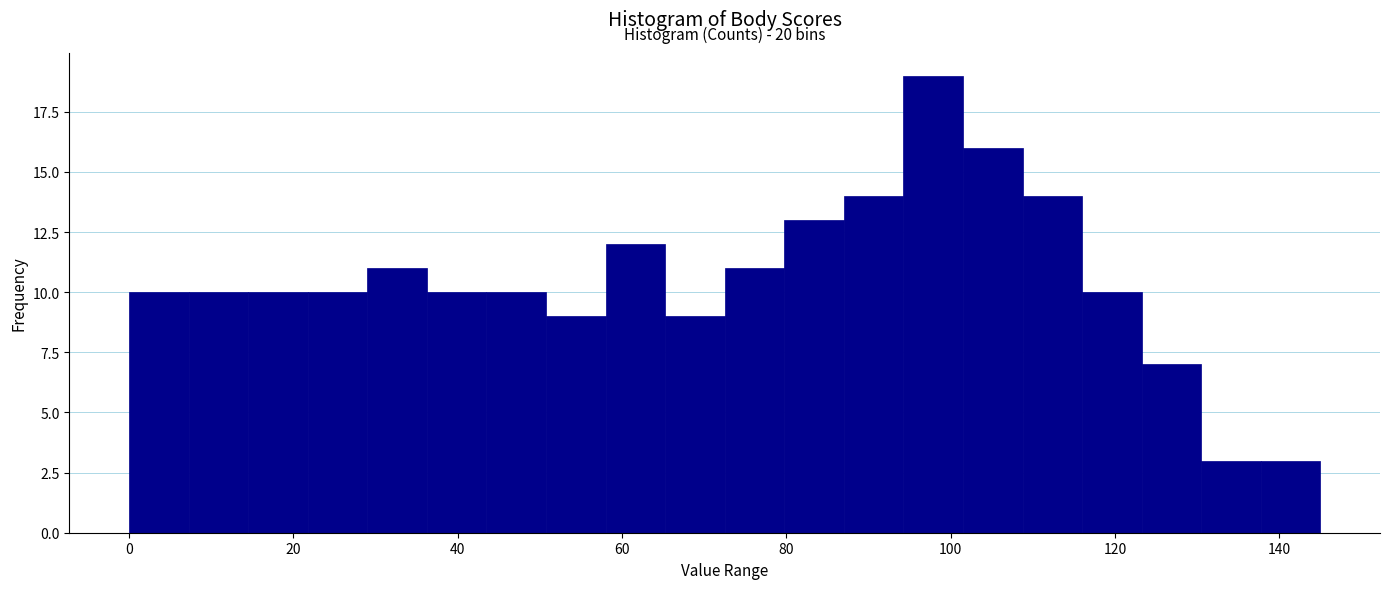

Read against the x-axis, roughly where is the centre of the tallest bar?

98